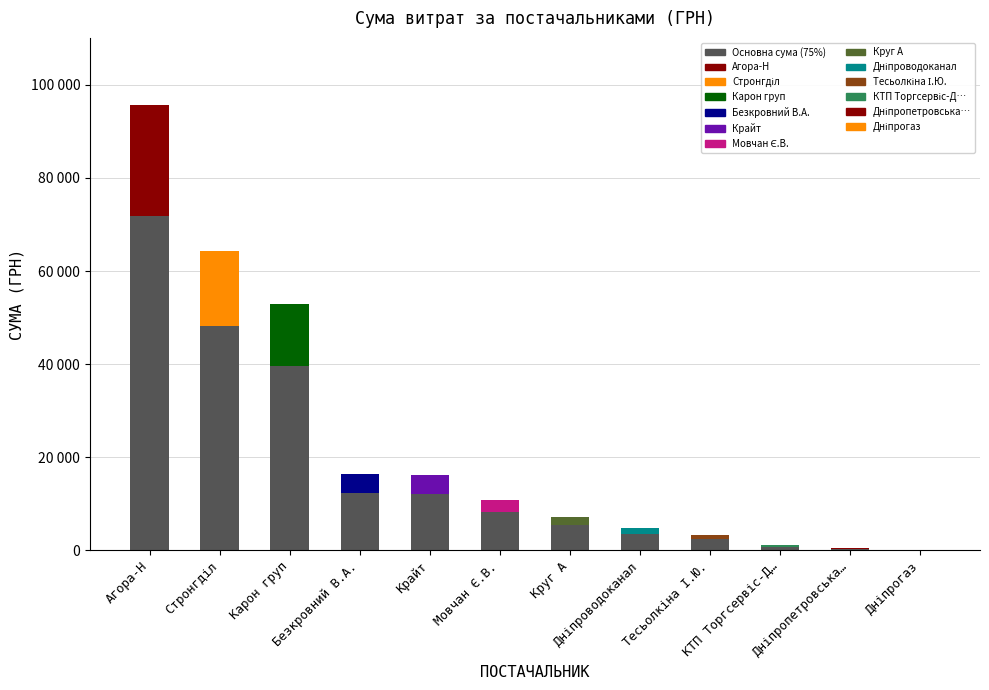

Which category has the highest value across all series?

Агора-Н